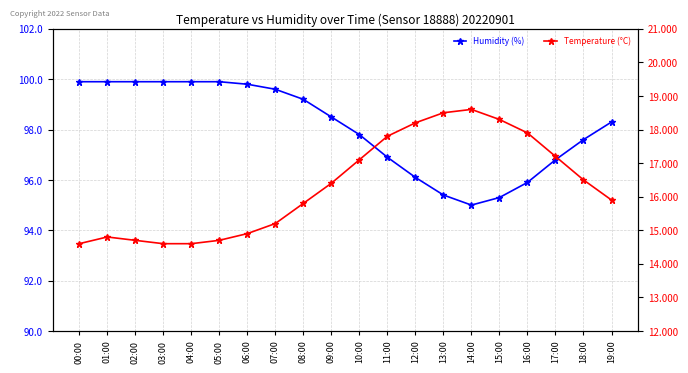

Where is the first local maximum for Temperature (°C)?

01:00